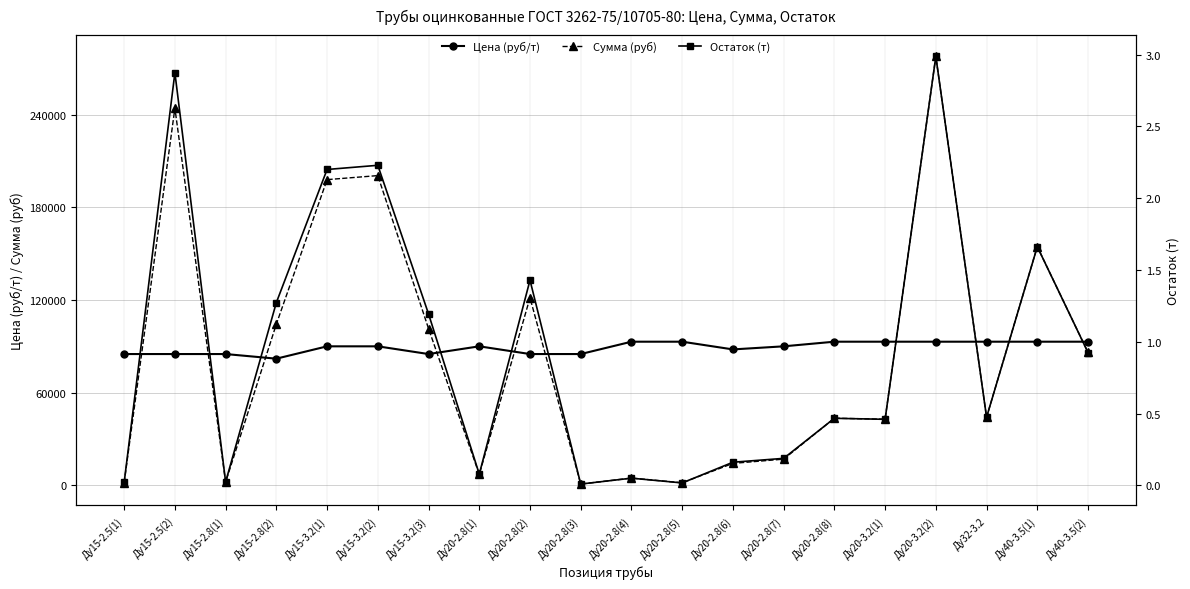

True or false: Остаток (т) has a value of 0.2 at Ду20-2.8(7).

True